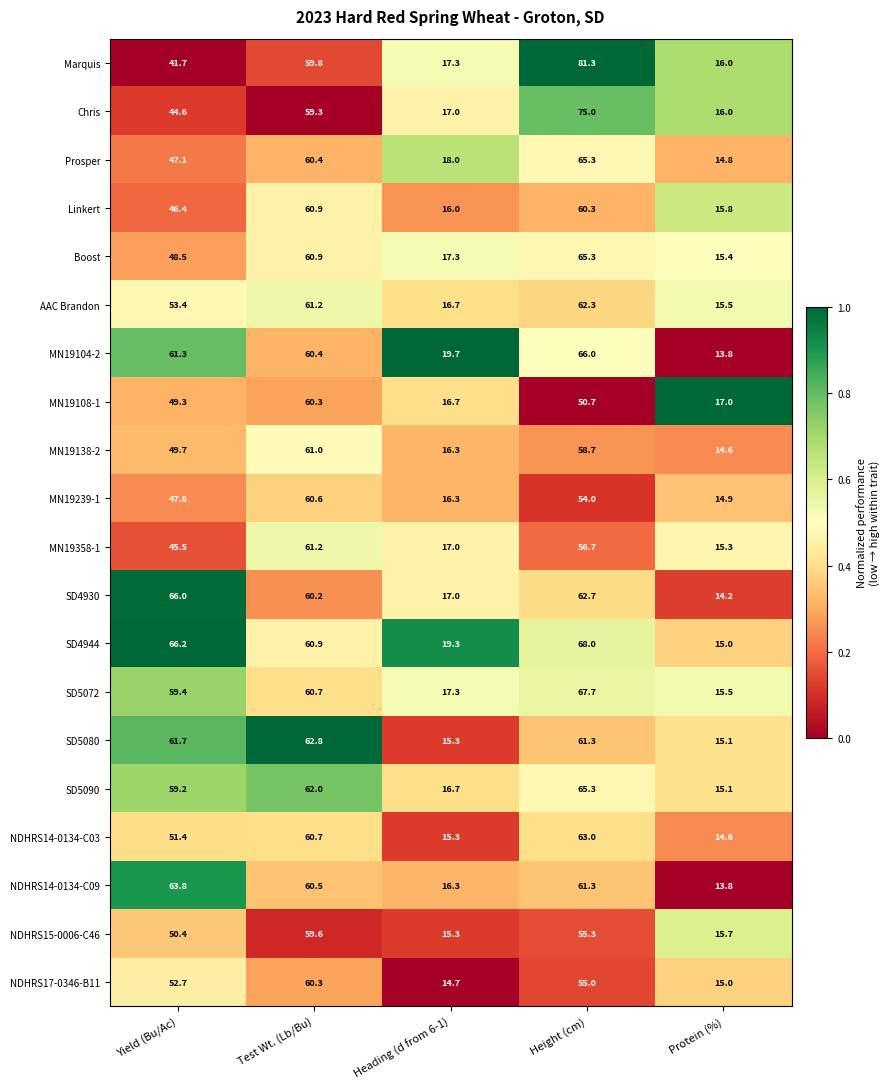

Is it true that Boost equals 60.9 at Test Wt. (Lb/Bu)?

True